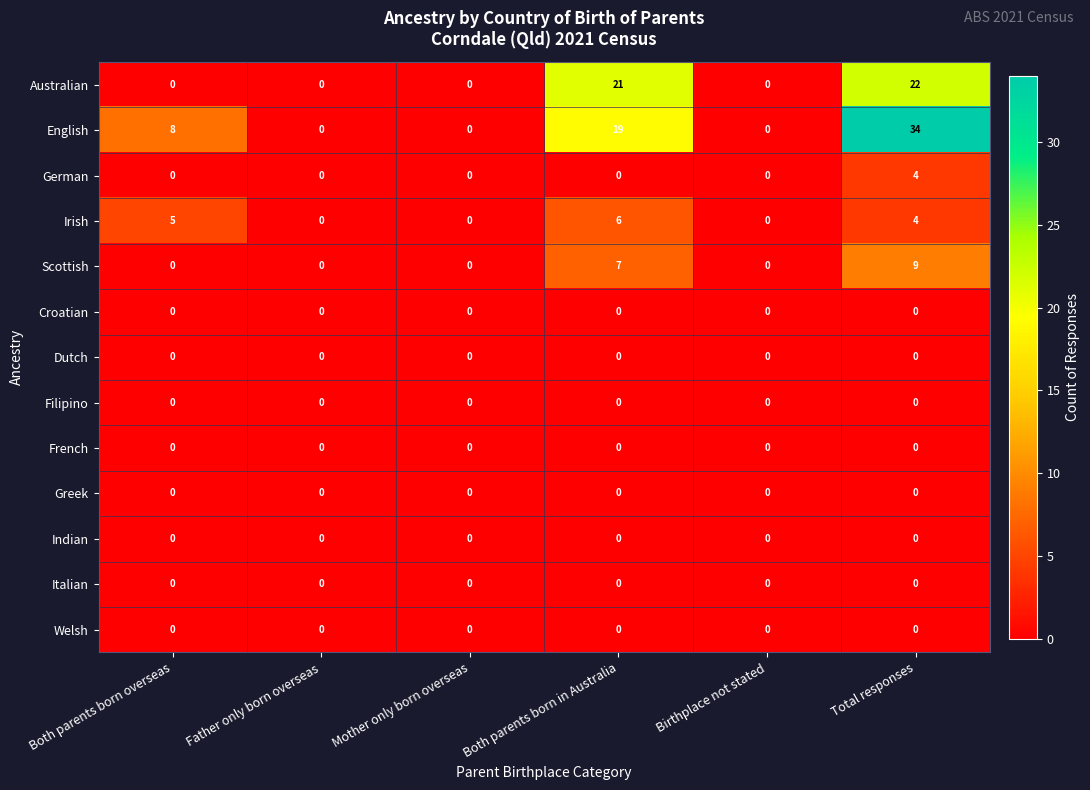

Is it true that Australian equals -8 at Both parents born overseas?

False